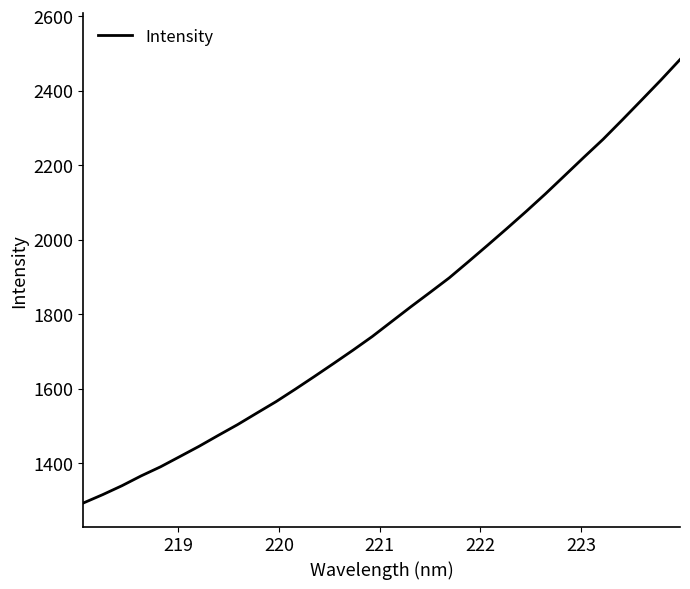

What is the smallest value displayed?

1292.8